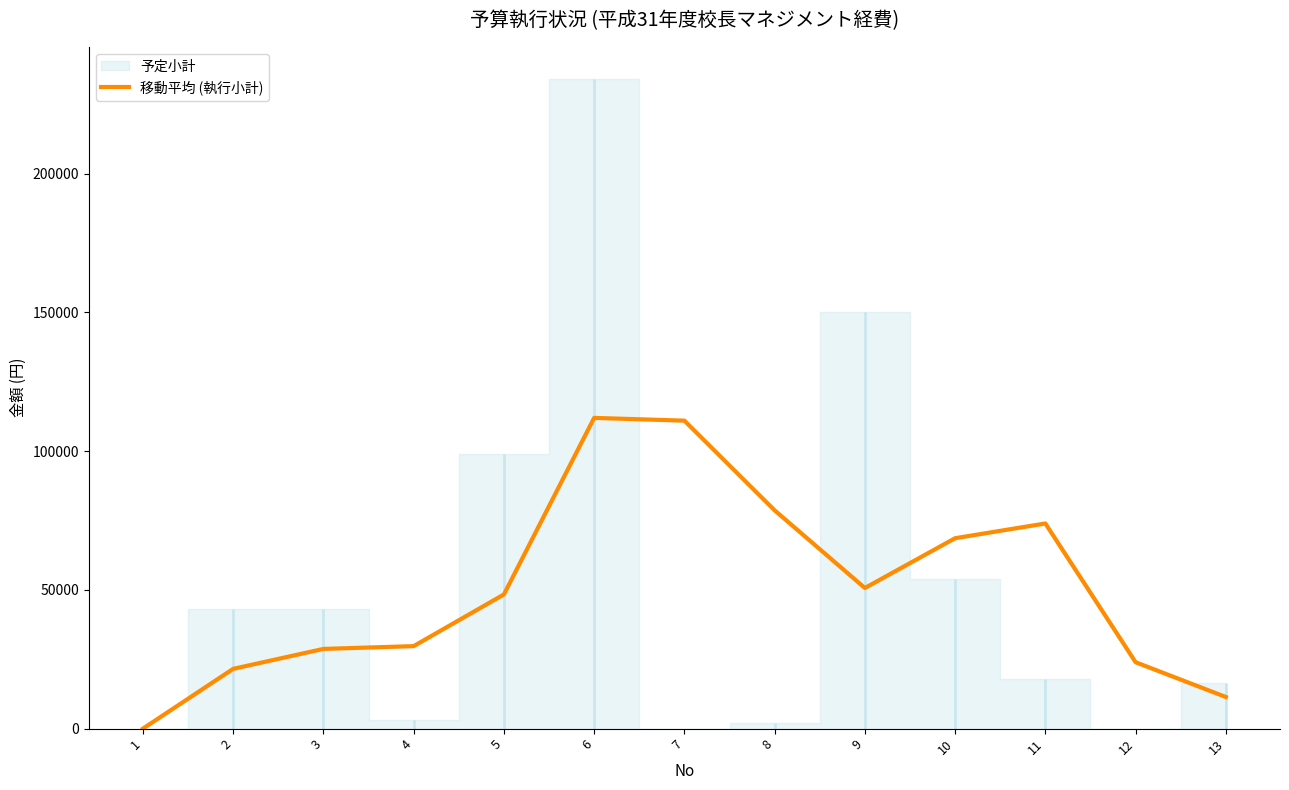

Does the chart display data point markers on the line(s)?

No